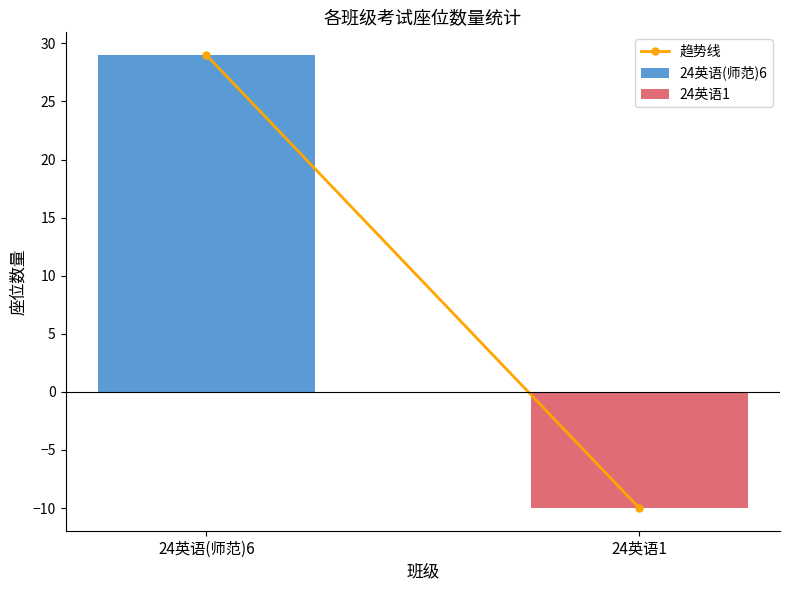

Rank the categories by 趋势线 value from highest to lowest.

24英语(师范)6, 24英语1